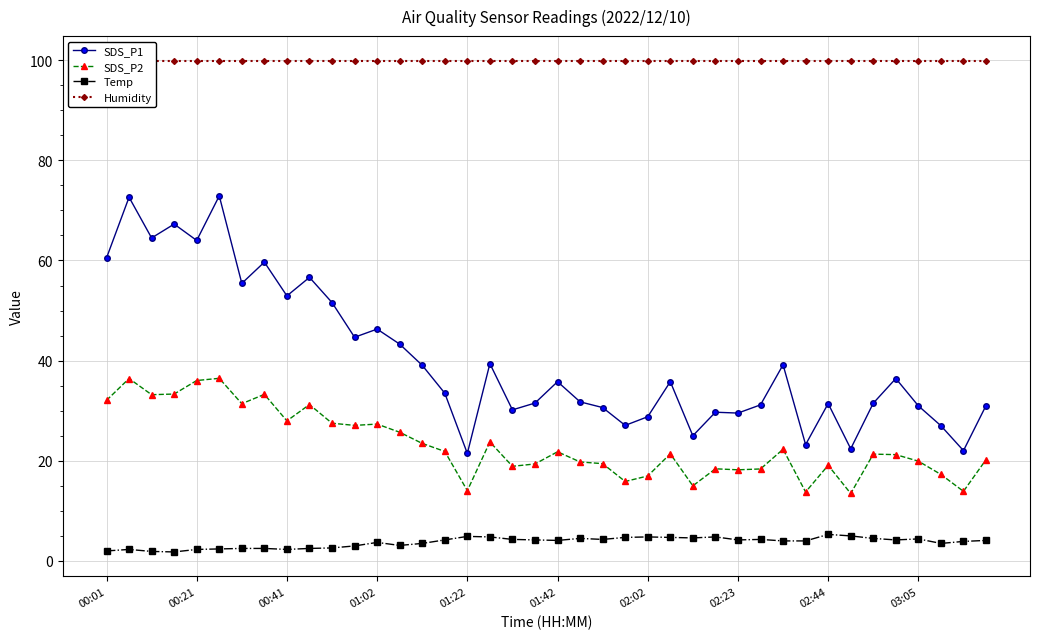

What is the lowest value of the SDS_P2 series?

13.5